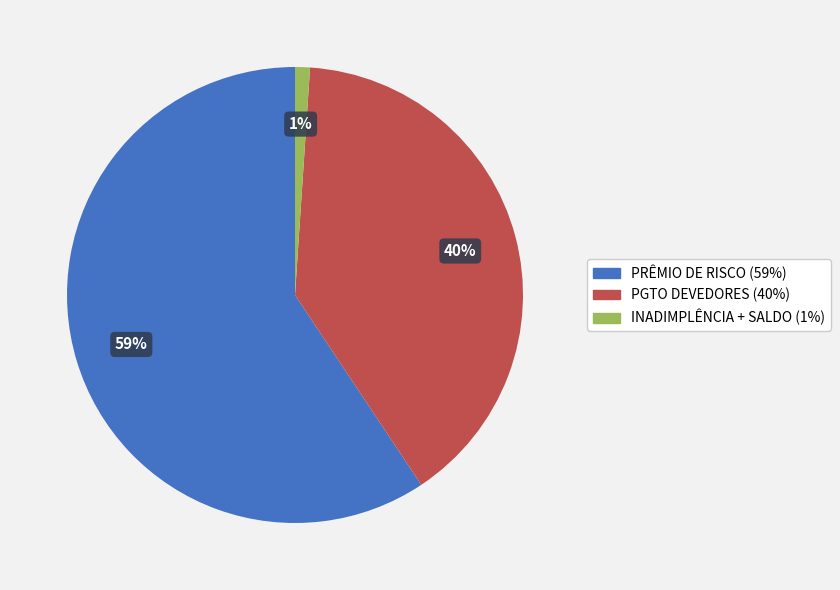

Does any single category account for the majority?

Yes